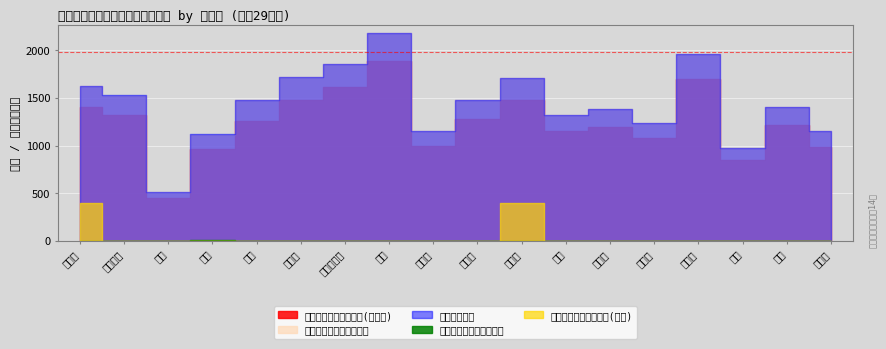

Reading left to right, extract all data points from this chart.

障害基礎年金受給権者数: 1624	1524	518	1112	1475	1716	1854	2181	1157	1482	1706	1323	1386	1233	1960	975	1401	1154
障害基礎年金受給金額(千円): 1410517	1320684	454487	962584	1262800	1484656	1615355	1887859	997120	1278792	1477384	1149336	1193490	1083870	1702607	845850	1220299	991053
老齢福祉年金受給権者数: 5	4	0	9	2	2	0	2	2	1	5	1	1	1	1	2	2	3
総受給権者数: 1629	1528	518	1121	1477	1718	1854	2183	1159	1483	1711	1324	1387	1234	1961	977	1403	1157
老齢福祉年金受給金額(千円): 400	0	0	0	0	0	0	0	0	0	400	0	0	0	0	0	0	0